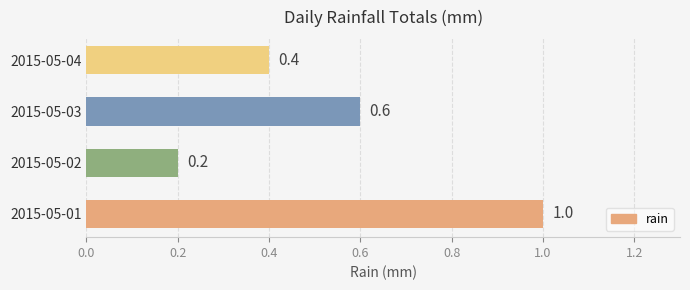

What is the change in value from 2015-05-02 to 2015-05-04?

+0.2